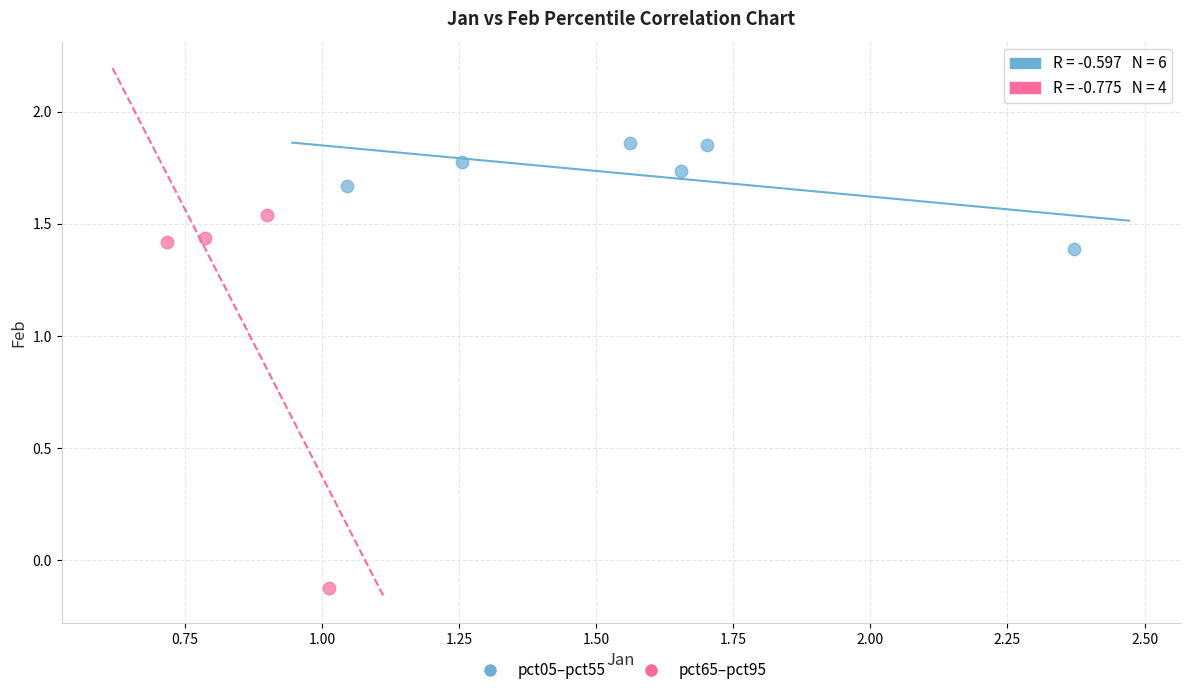

Which series has the widest spread of Y values?

pct65–pct95